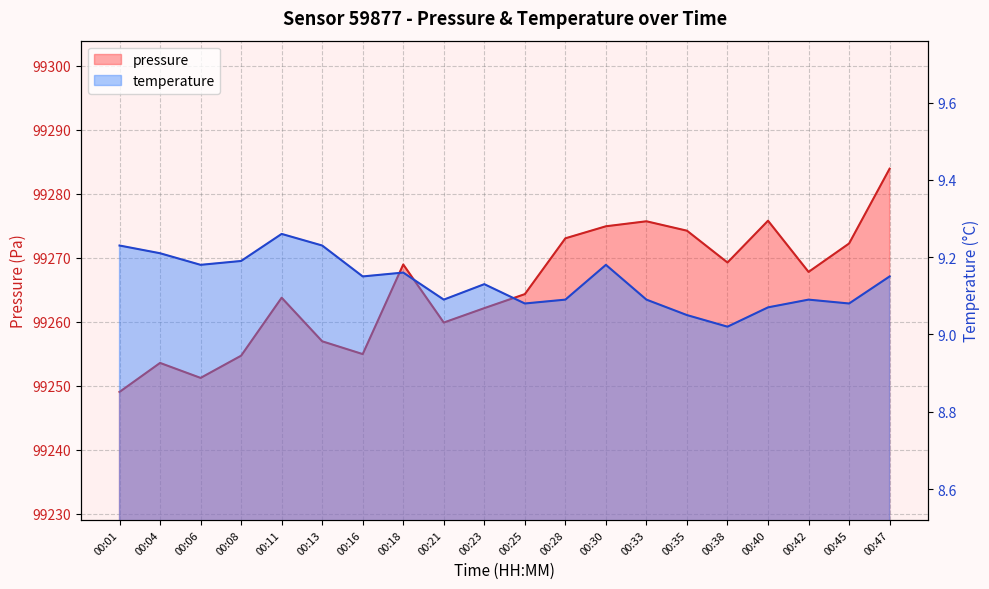

True or false: pressure and temperature cross at least once.

False